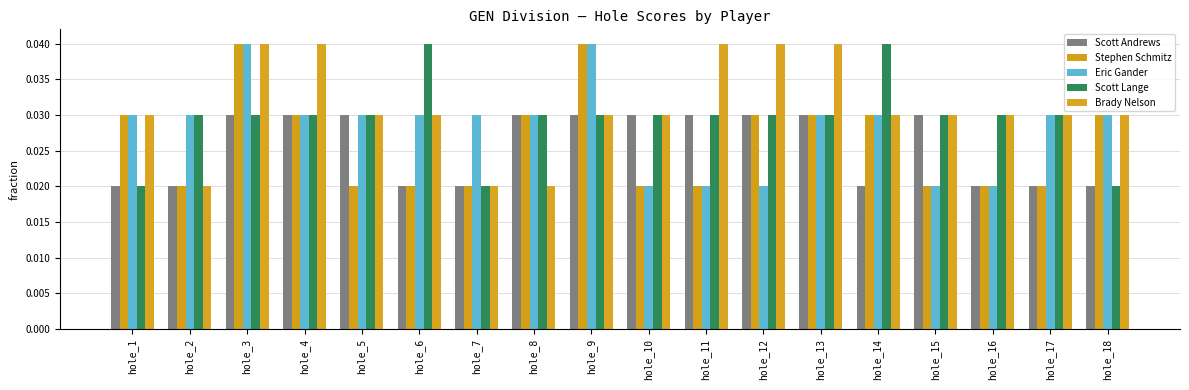

Rank the series by their maximum value, from highest to lowest.

Stephen Schmitz, Eric Gander, Scott Lange, Brady Nelson, Scott Andrews